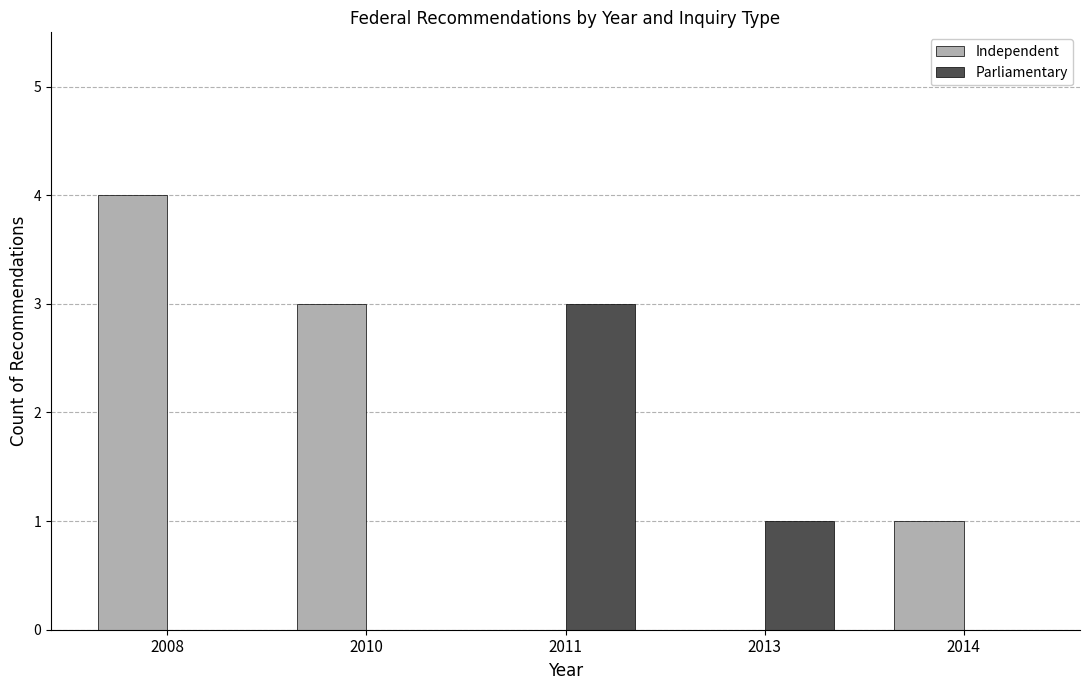

Is the value of Independent at 2010 greater than the value of Parliamentary at 2008?

Yes